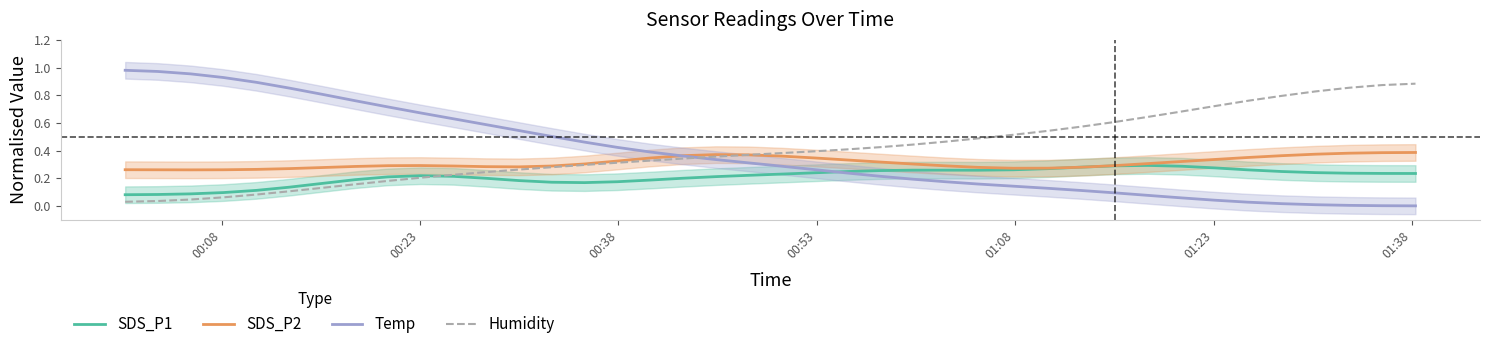

What is the difference between the maximum and second lowest values in the Temp series?

1.0